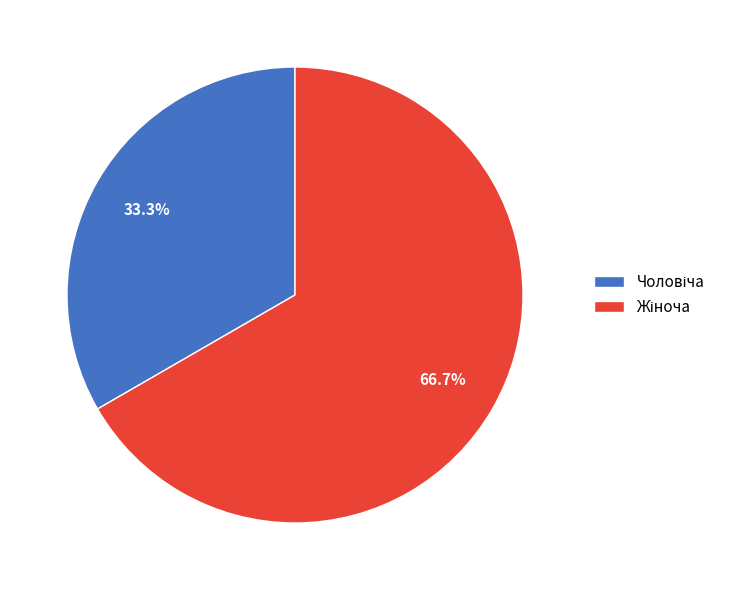

Does any single category account for the majority?

Yes